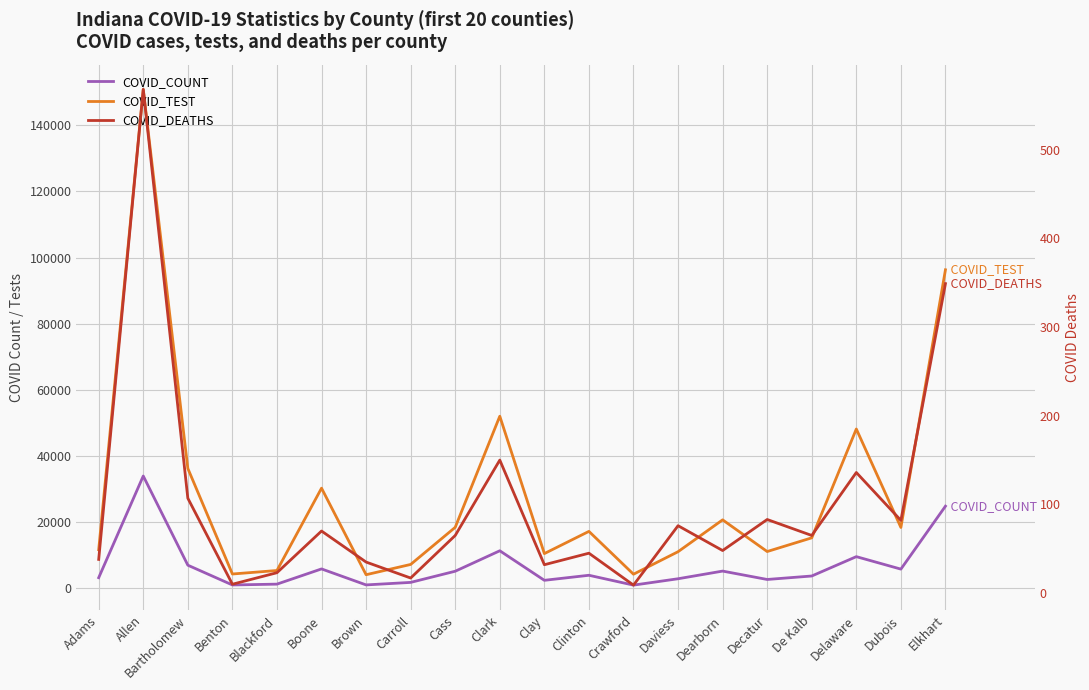

What is the average value of the COVID_DEATHS series?

100